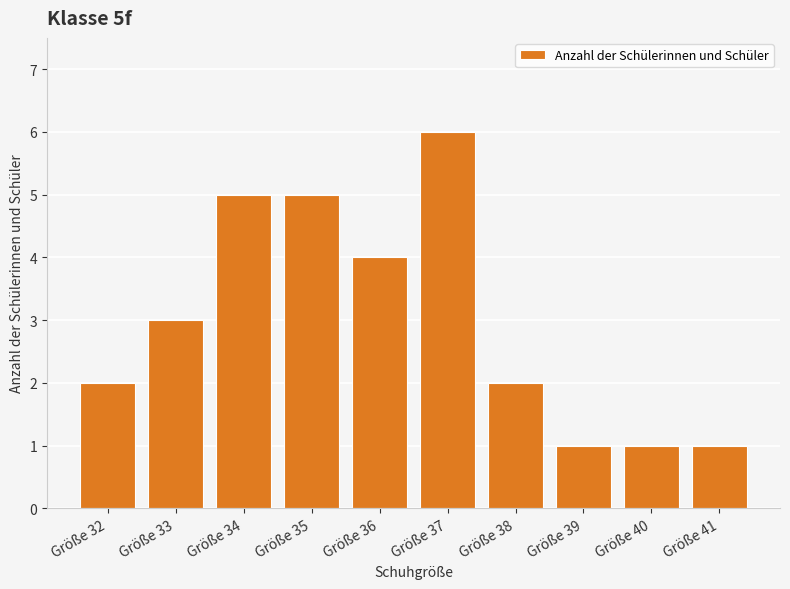

What is the change in value from Größe 32 to Größe 33?

+1